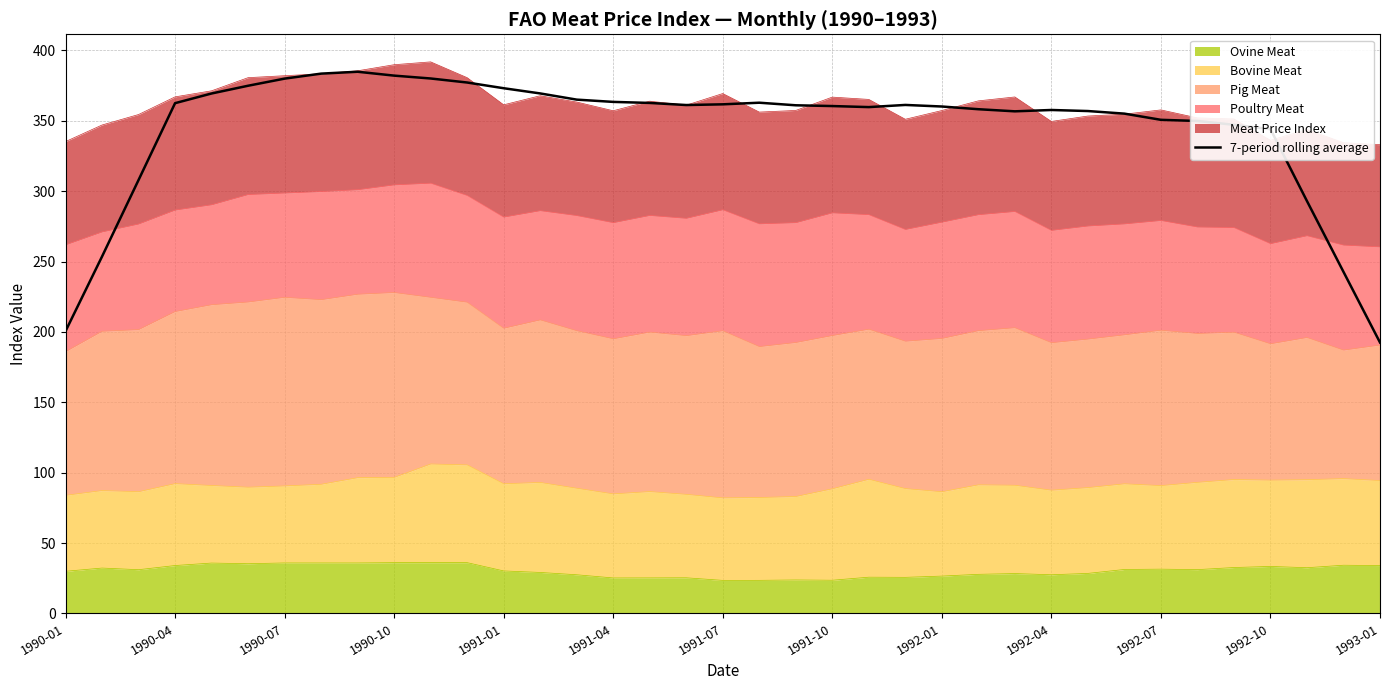

True or false: there are more than 1 points higher than both neighbors.

True